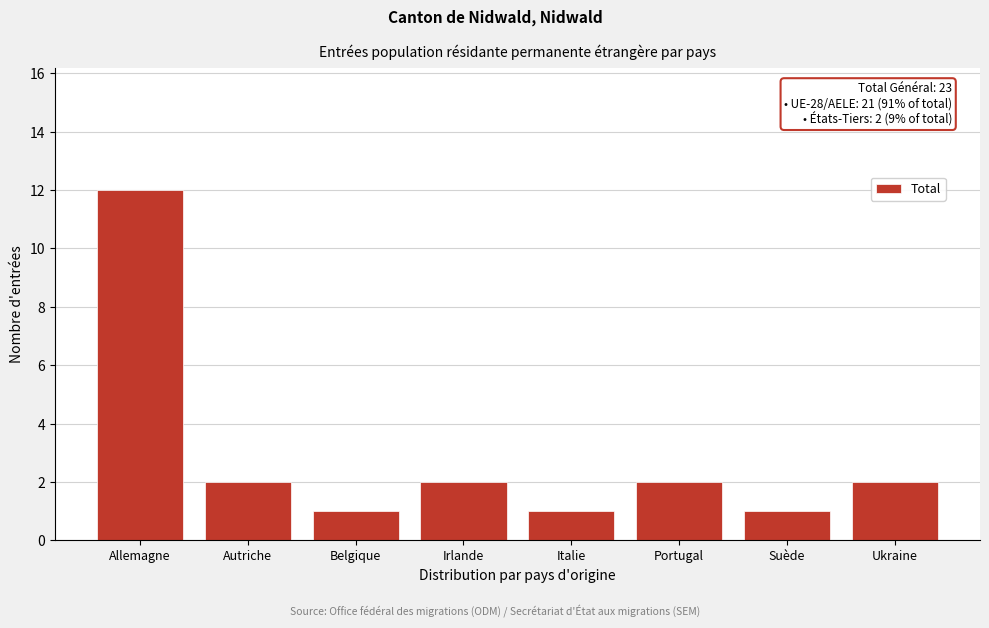

Reading left to right, extract all data points from this chart.

12	2	1	2	1	2	1	2